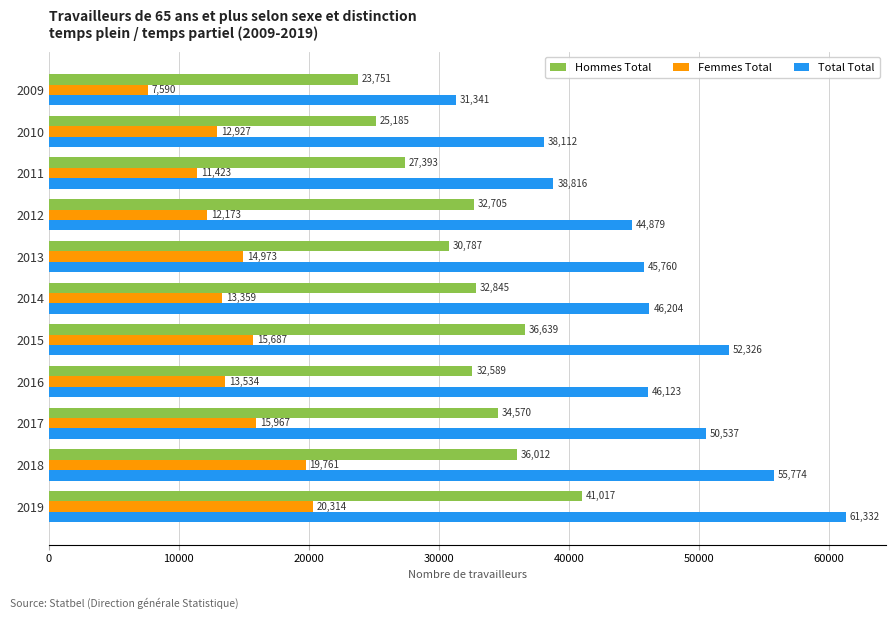

Rank the series by their maximum value, from highest to lowest.

Total Total, Hommes Total, Femmes Total